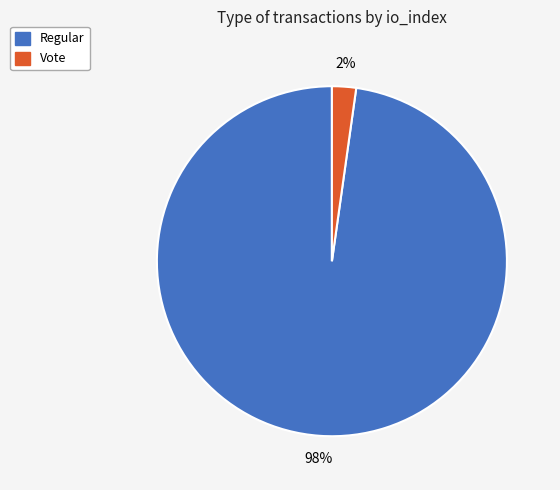

Between Vote and Regular, which is larger?

Regular